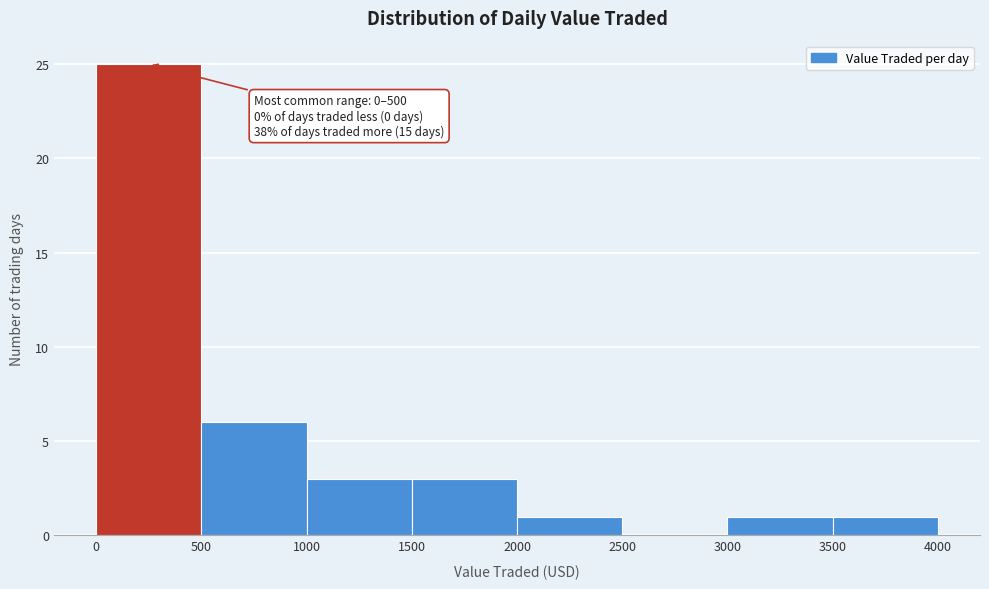

Which range on the x-axis has the tallest bar?

0 to 500